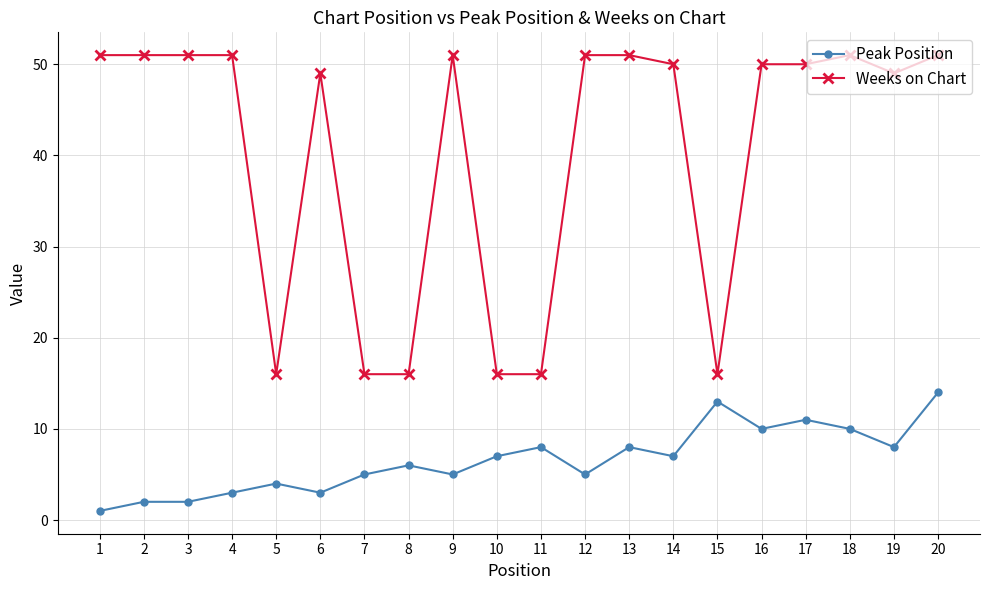

At which category is the sum across all series the highest?

20